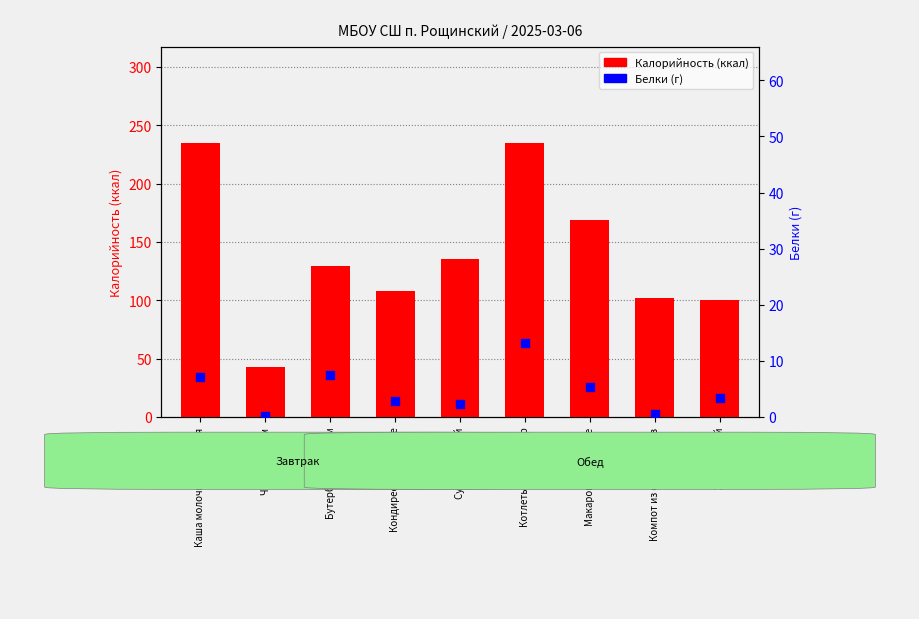

What is the total value across all series at Каша молочная пшенная?

242.2